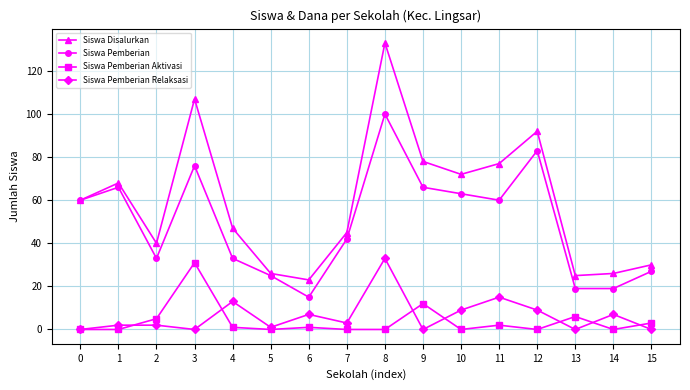

At 3, list the series in order from smallest to largest.

Siswa Pemberian Relaksasi, Siswa Pemberian Aktivasi, Siswa Pemberian, Siswa Disalurkan